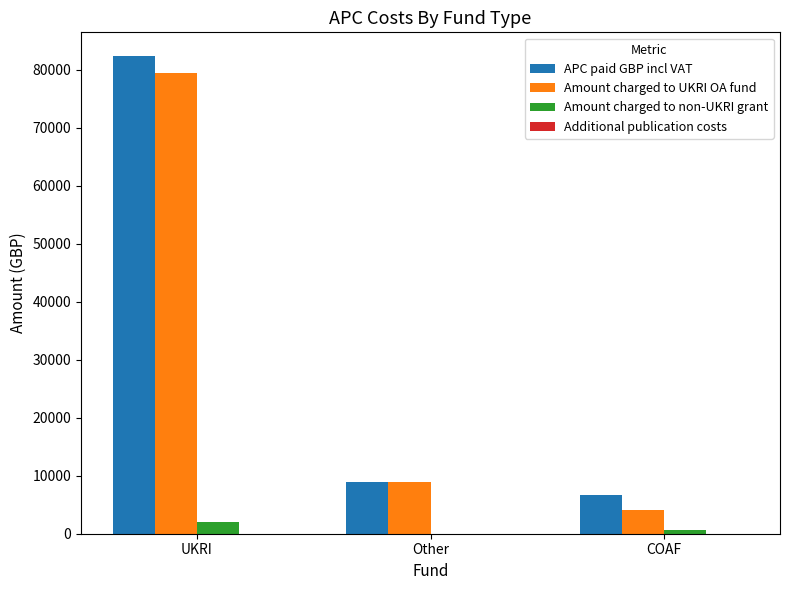

Which series has the largest total across all categories?

APC paid GBP incl VAT